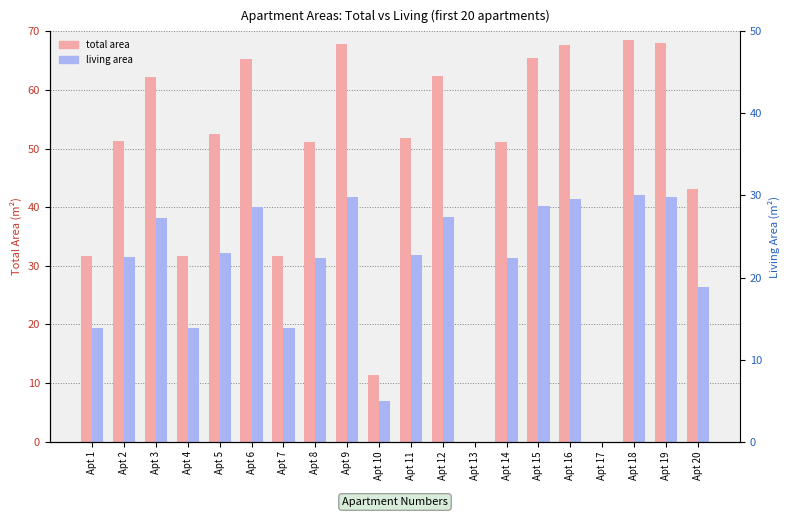

What is the average value of the total area series?

46.7